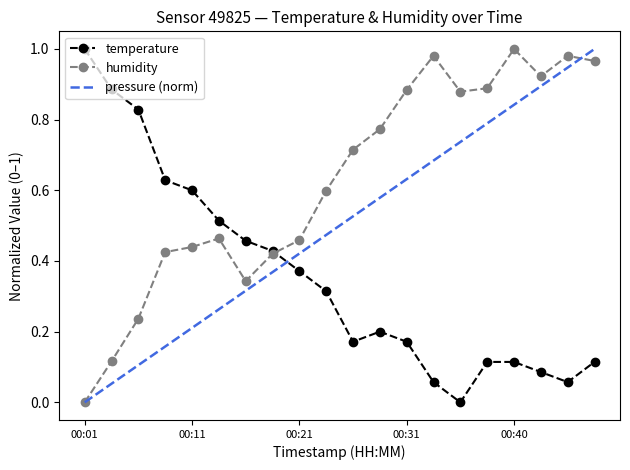

True or false: humidity and temperature cross at least once.

True